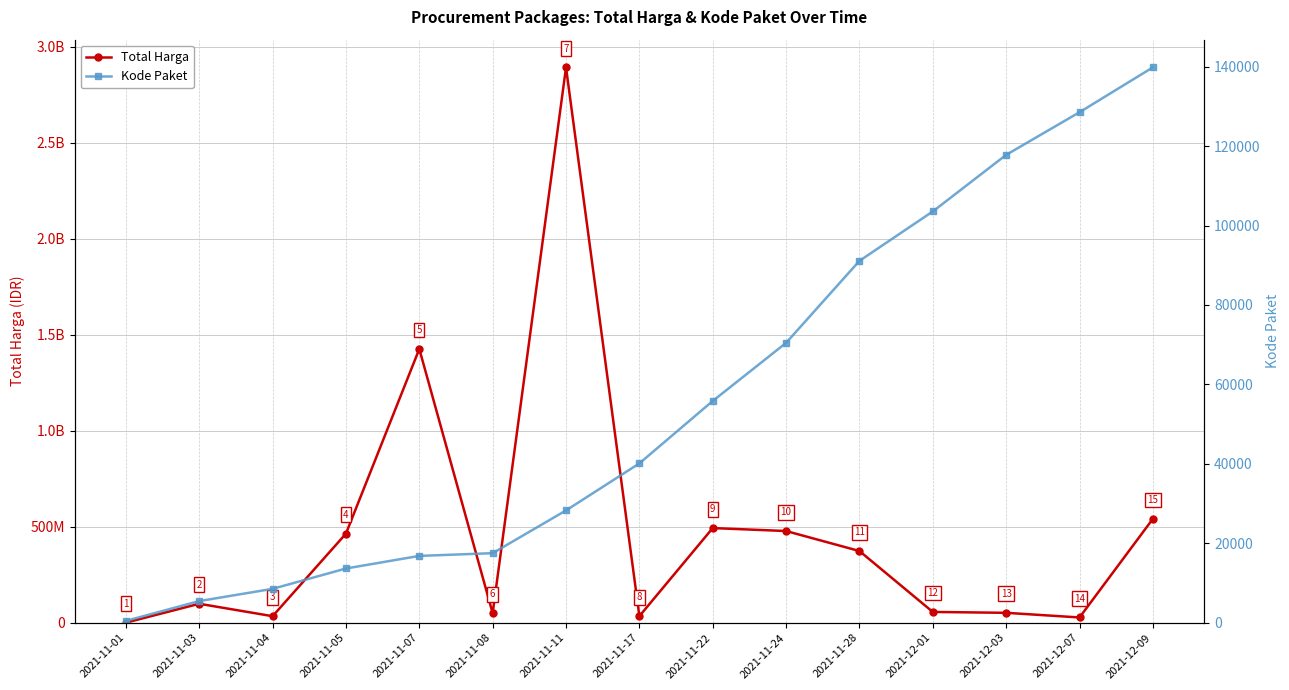

What is the value of the Total Harga point at the 15th from the left?

541071000